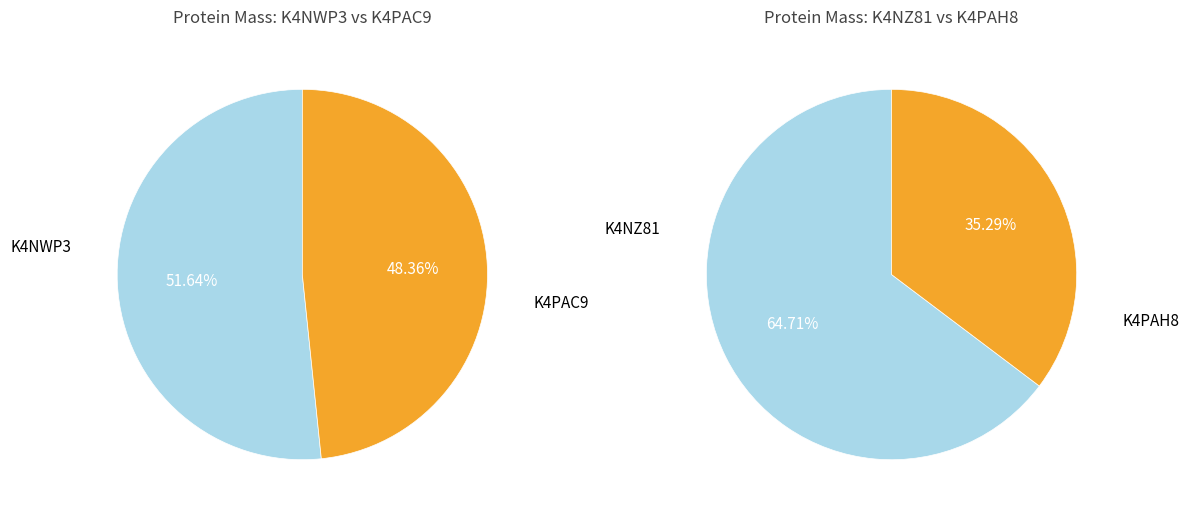

Which category has the biggest portion of the pie?

K4NZ81